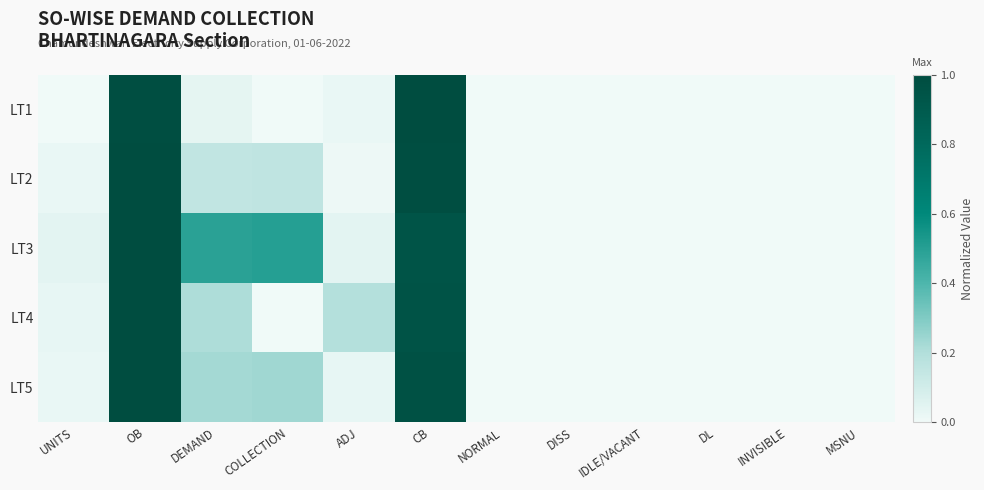

At DISS, list the series in order from largest to smallest.

LT2, LT1, LT3, LT5, LT4